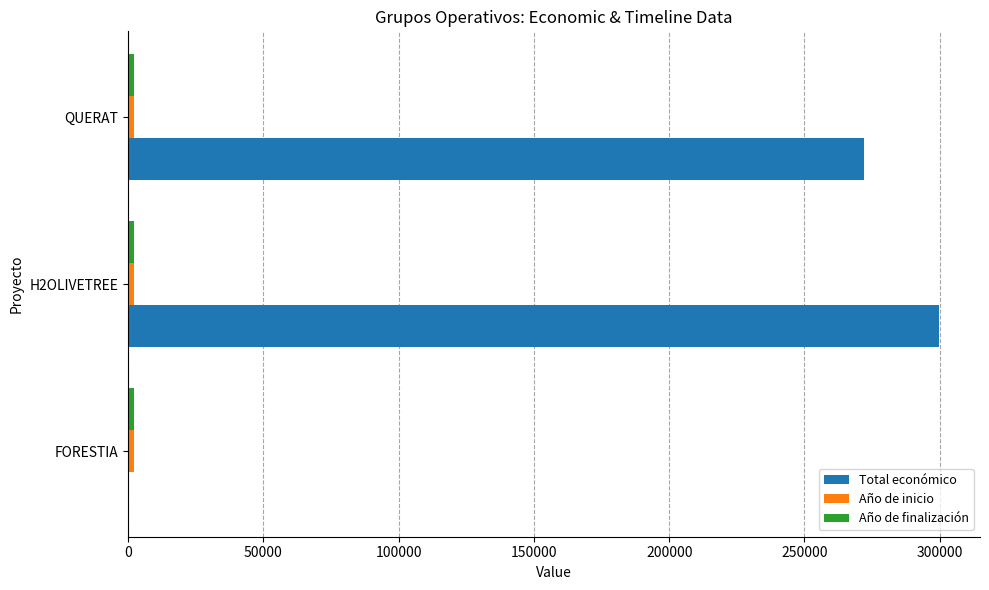

How many positive values does the Total económico series have?

2